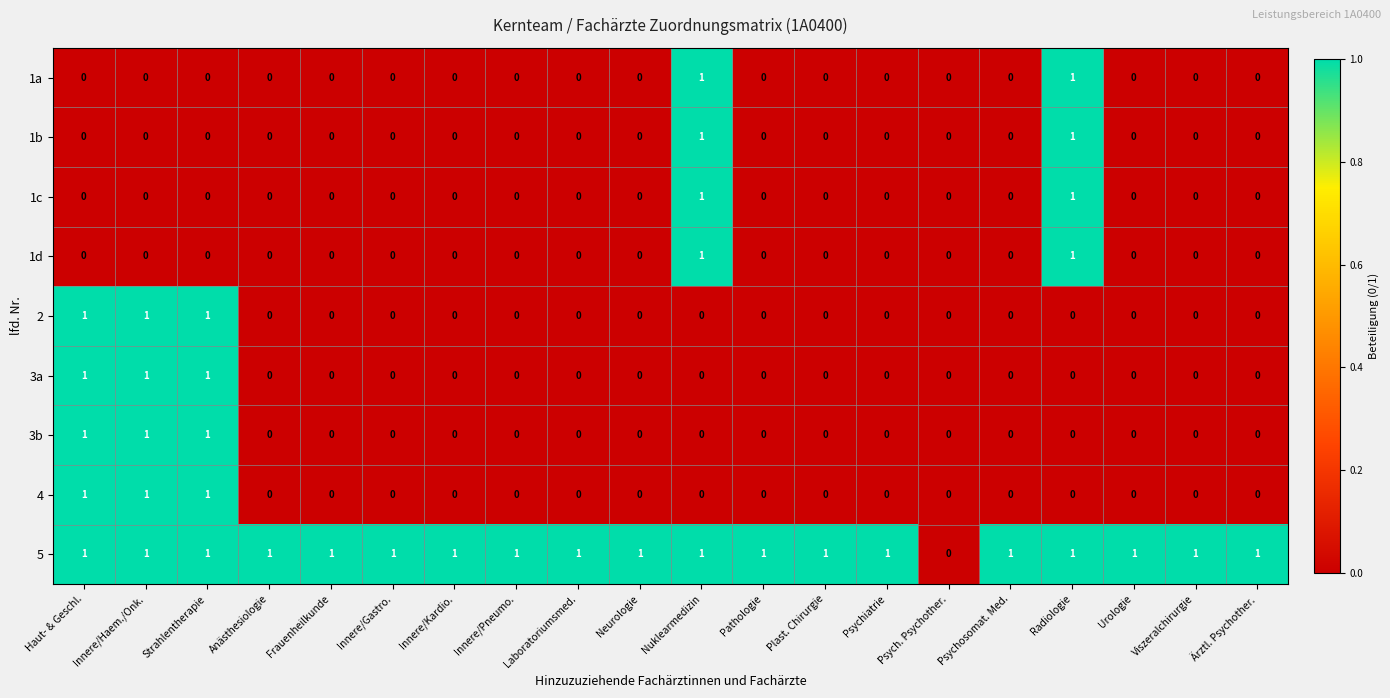

What is the spread (max minus min) of values at Psychosomat. Med.?

1